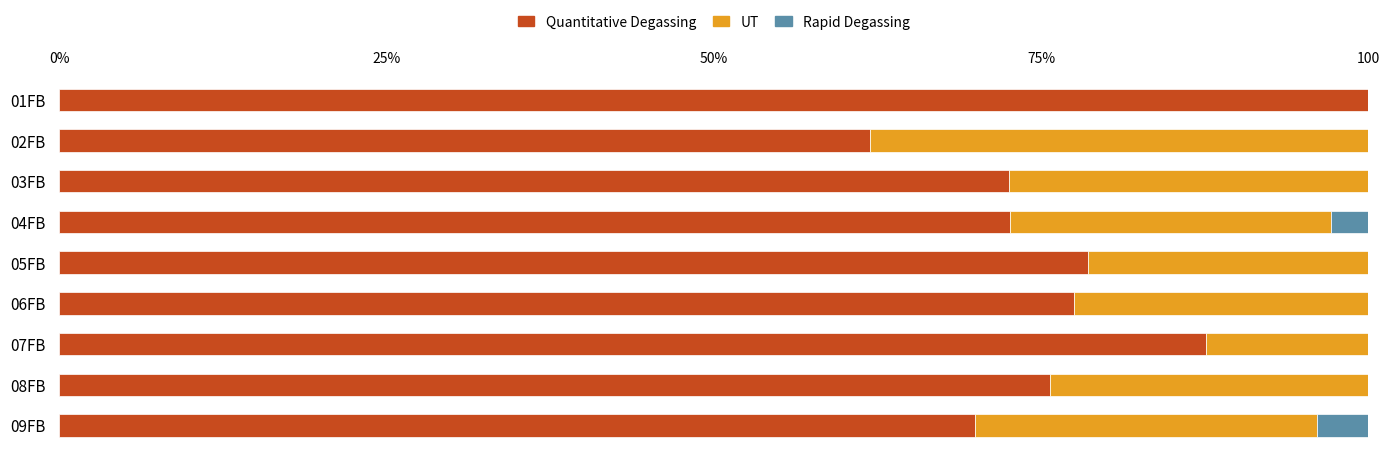

Reading right to left, list all the values displayed in this chart.

Quantitative Degassing: 69.9	75.7	87.6	77.5	78.6	72.6	72.5	61.9	100.0
UT: 26.1	24.3	12.4	22.5	21.4	24.5	27.5	38.1	0.0
Rapid Degassing: 3.9	0.0	0.0	0.0	0.0	2.9	0.0	0.0	0.0